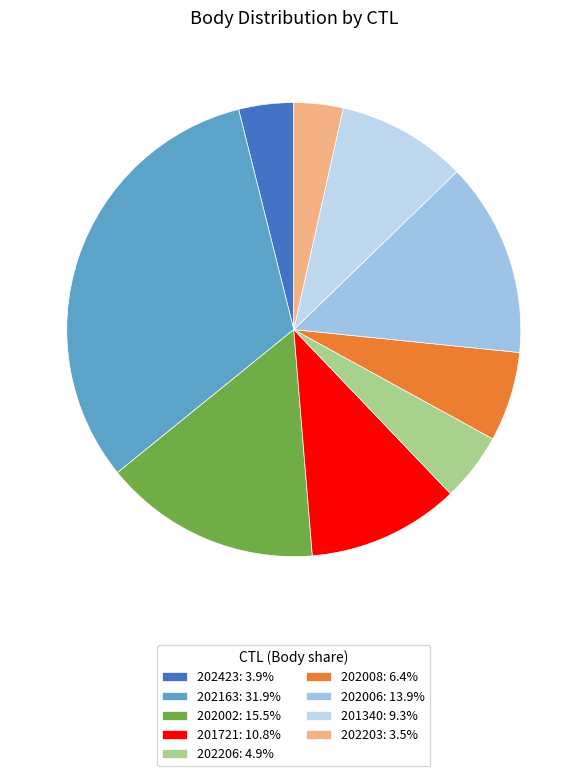

What percentage is the 202163 slice, to the nearest percent?

32%